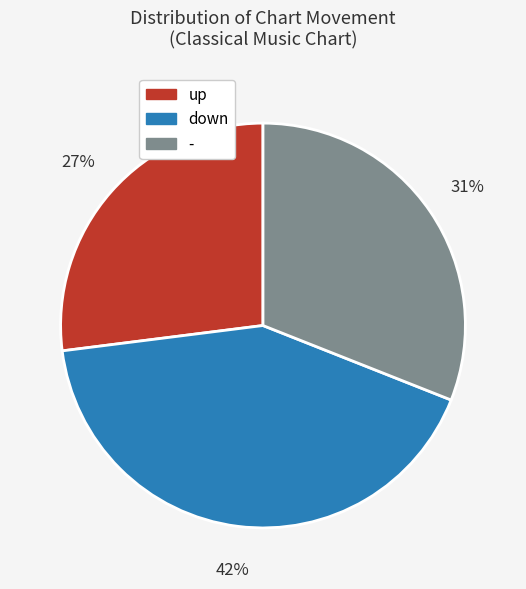

What is the largest slice in the pie chart?

down